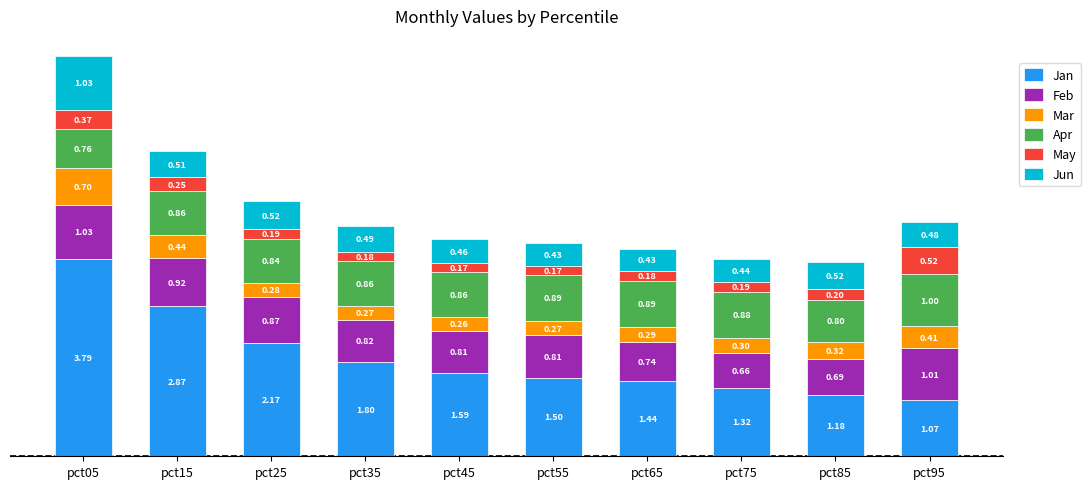

Does the chart contain stacked bars?

Yes